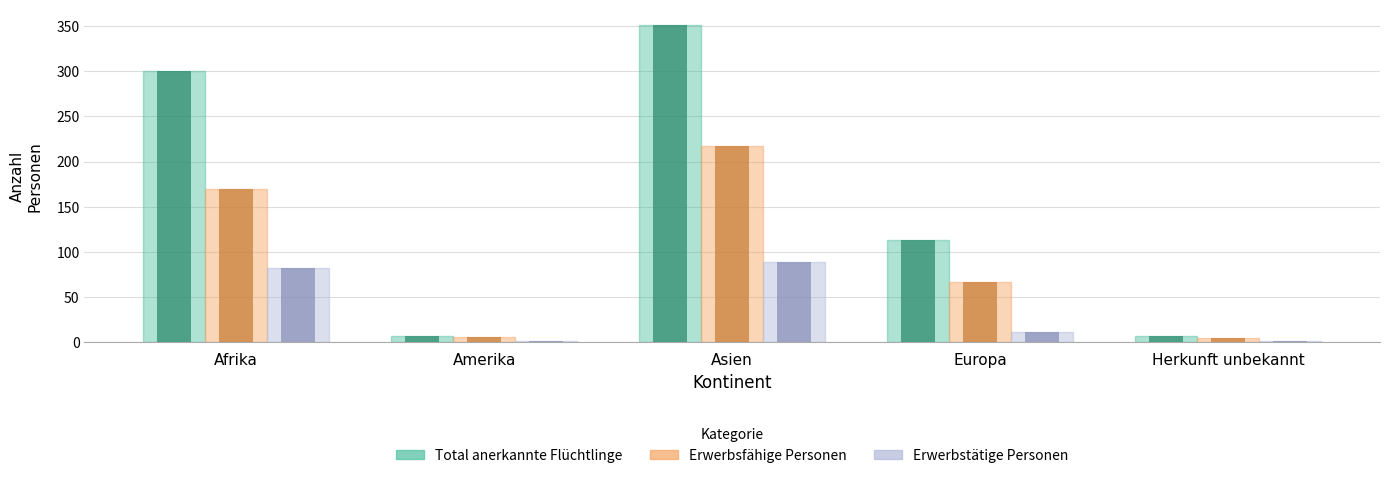

What is the highest value of the Erwerbsfähige Personen series?

217